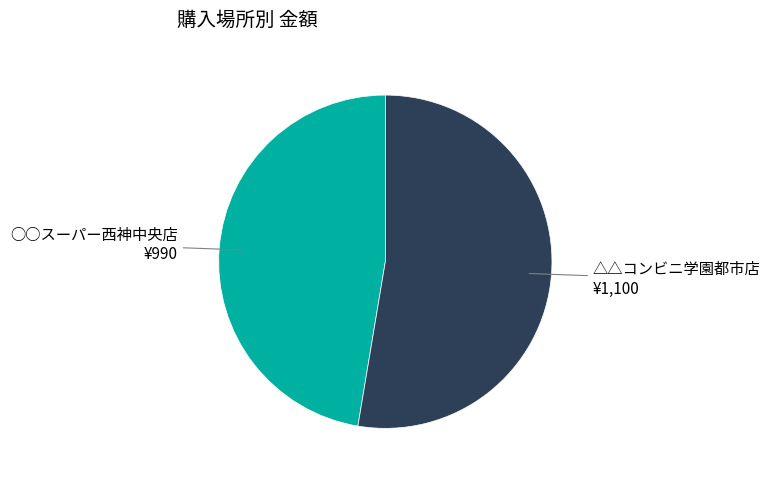

Which category accounts for the majority?

△△コンビニ学園都市店